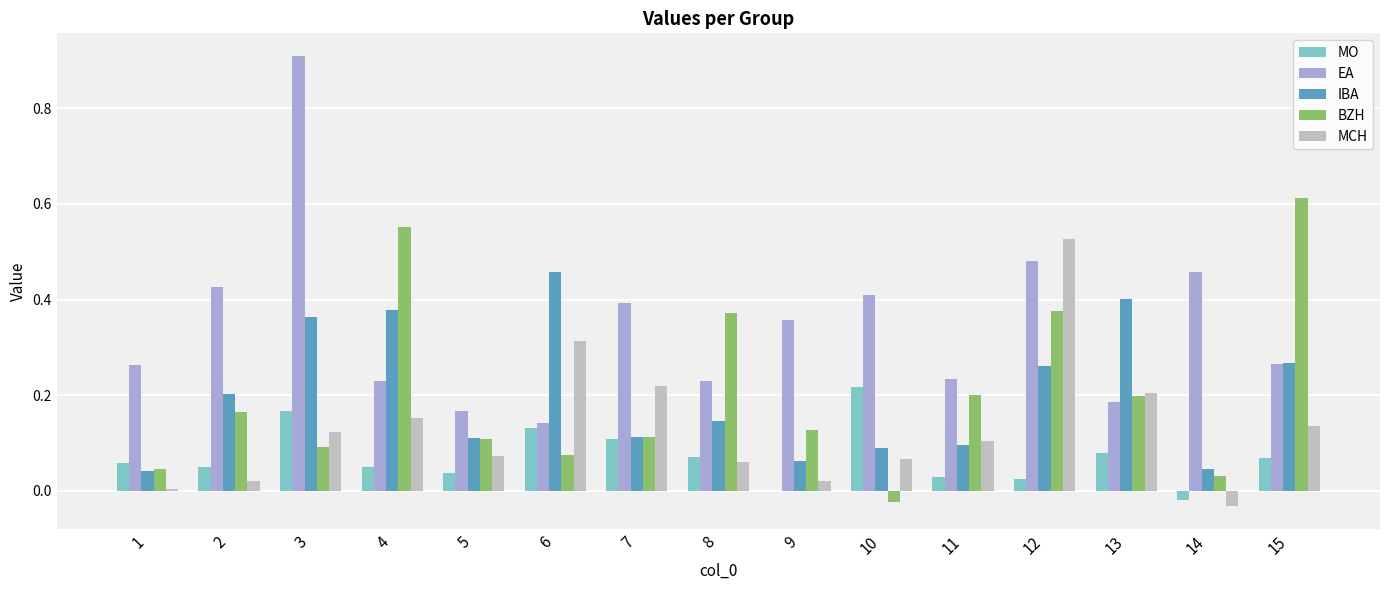

What is the sum of all EA values?

5.2